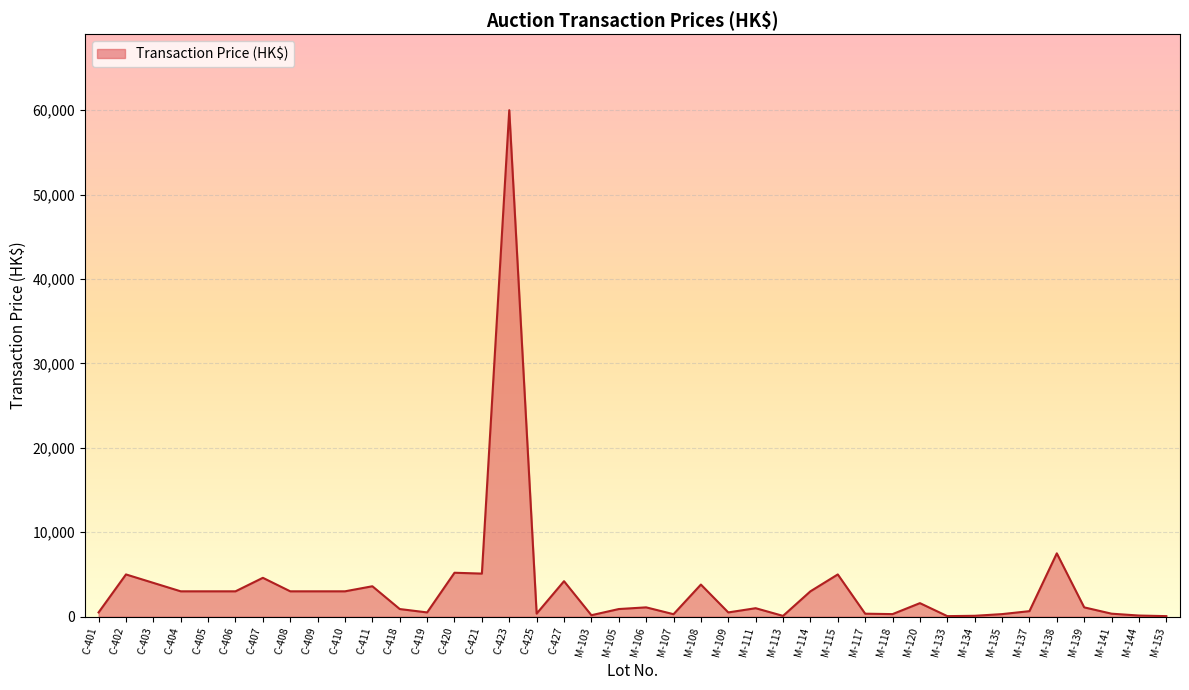

Between C-423 and M-115, which is larger?

C-423